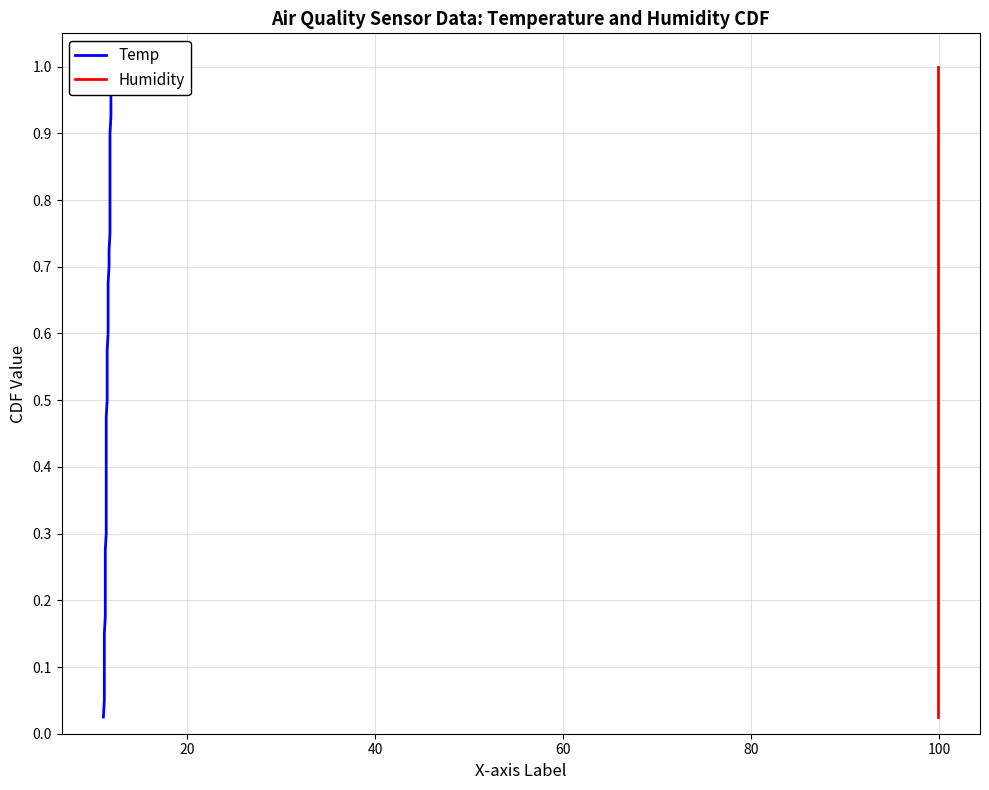

What is the sum of the Humidity values at 26 and 18?

1.1